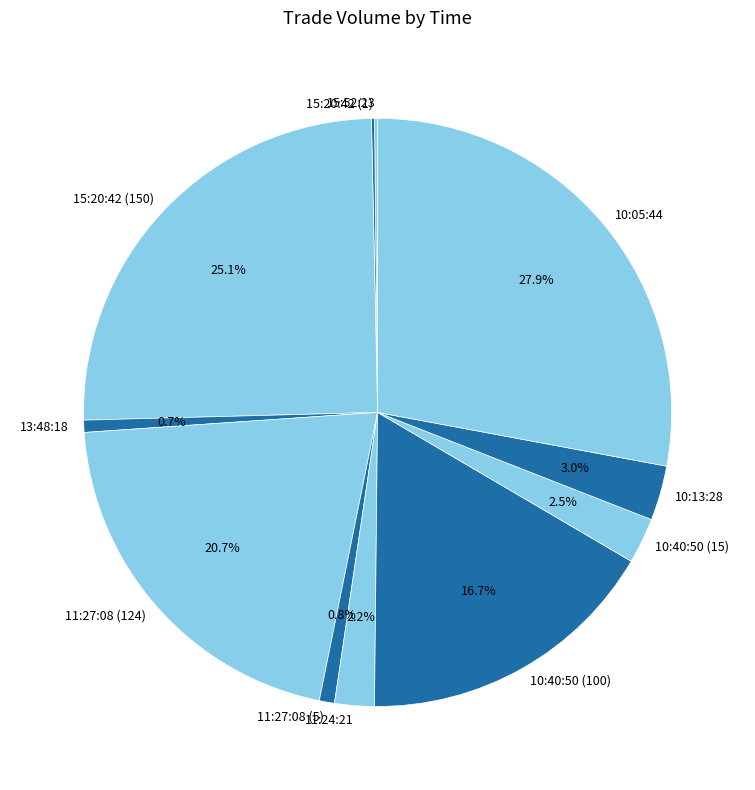

Is the sum of 10:40:50 (15) and 10:05:44 greater than half?

No